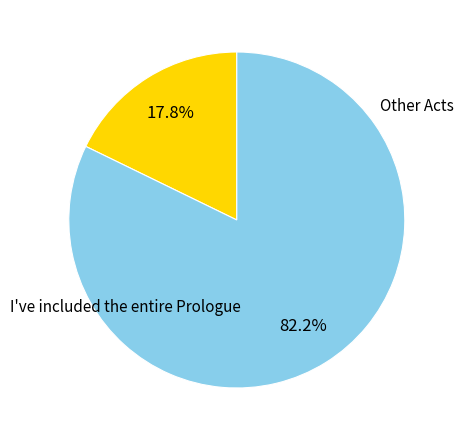

Is there a majority slice in this chart?

Yes